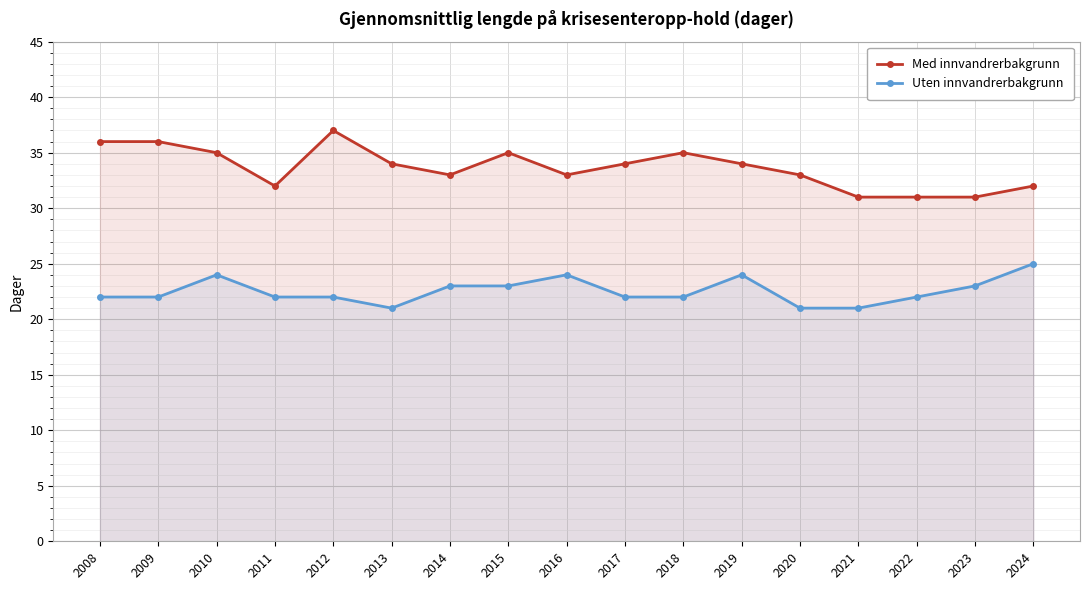

True or false: Uten innvandrerbakgrunn and Med innvandrerbakgrunn cross at least once.

False